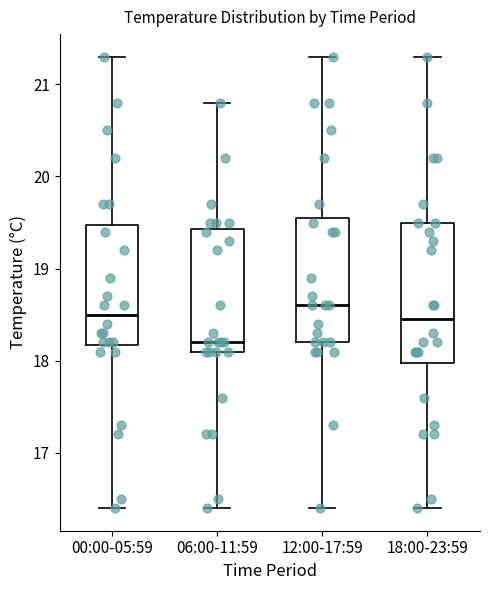

Reading left to right, read every box against the y-axis: the position of its median line, the range the box covers, and the ends of its whiskers. The values are not printed on the chart, so give them approximately, as read against the axis.

00:00-05:59: median 18.5, box 18.2 to 19.5, whiskers 16.4 to 21.3
06:00-11:59: median 18.2, box 18.1 to 19.4, whiskers 16.4 to 20.8
12:00-17:59: median 18.6, box 18.2 to 19.6, whiskers 16.4 to 21.3
18:00-23:59: median 18.5, box 18.0 to 19.5, whiskers 16.4 to 21.3